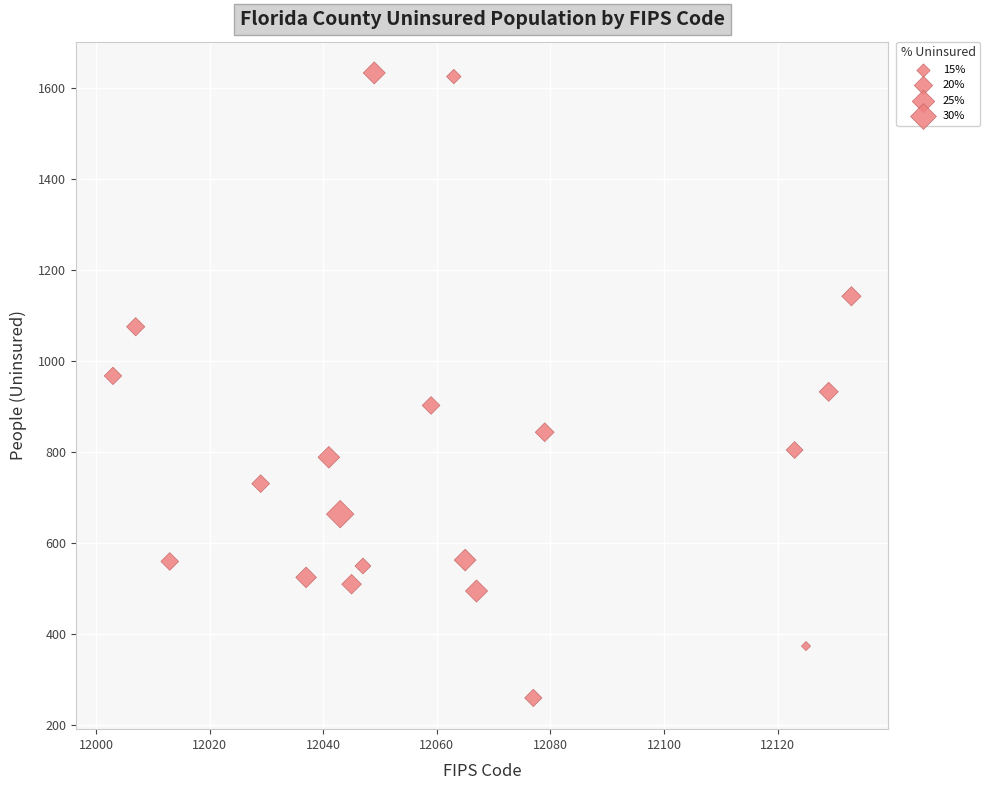

What is the range of X values (max minus min)?

130